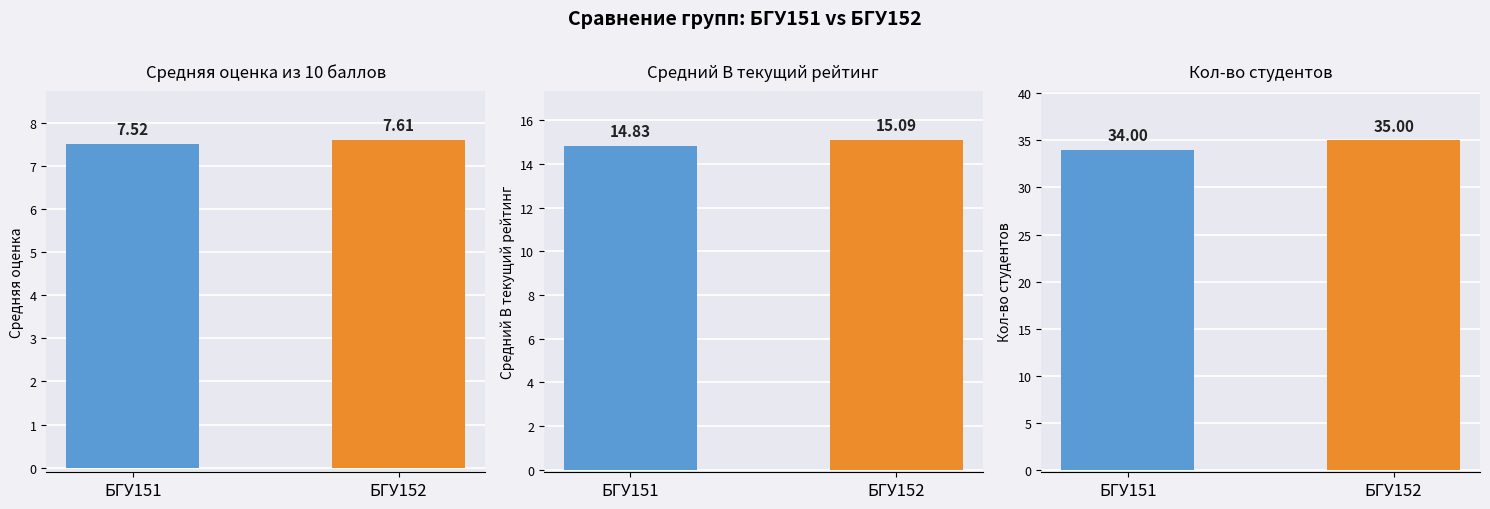

What is the minimum value for Средний В текущий рейтинг?

14.8